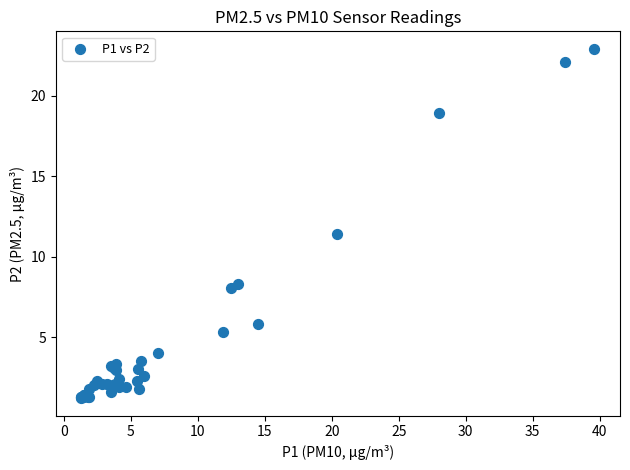

What Y value in the scatter plot is closest to 12?

11.4